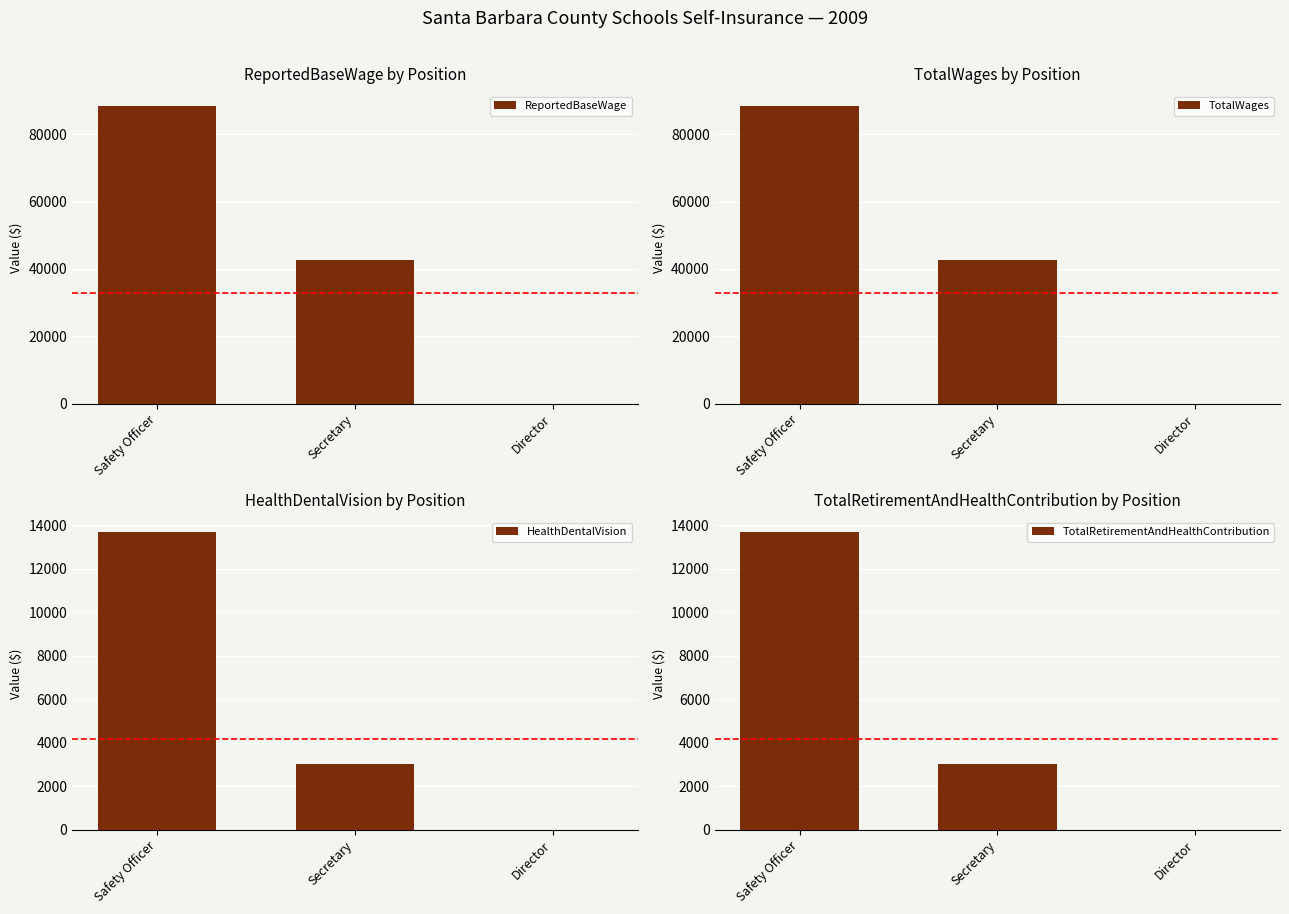

What is the label of the 1st bar from the right?

Director